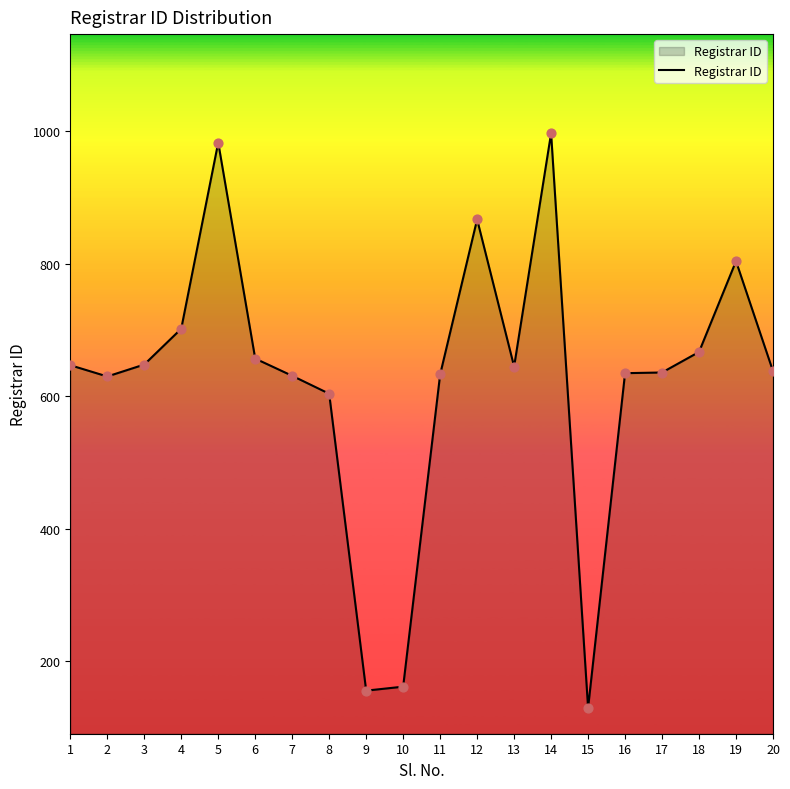

What is the change in value from 11 to 19?

+171